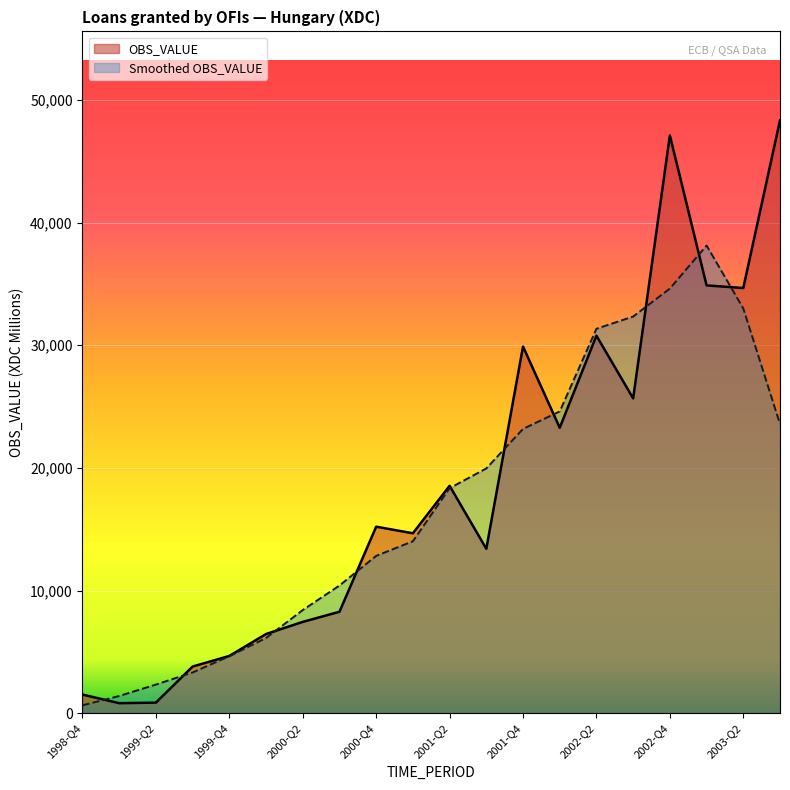

What is the average value?

18513